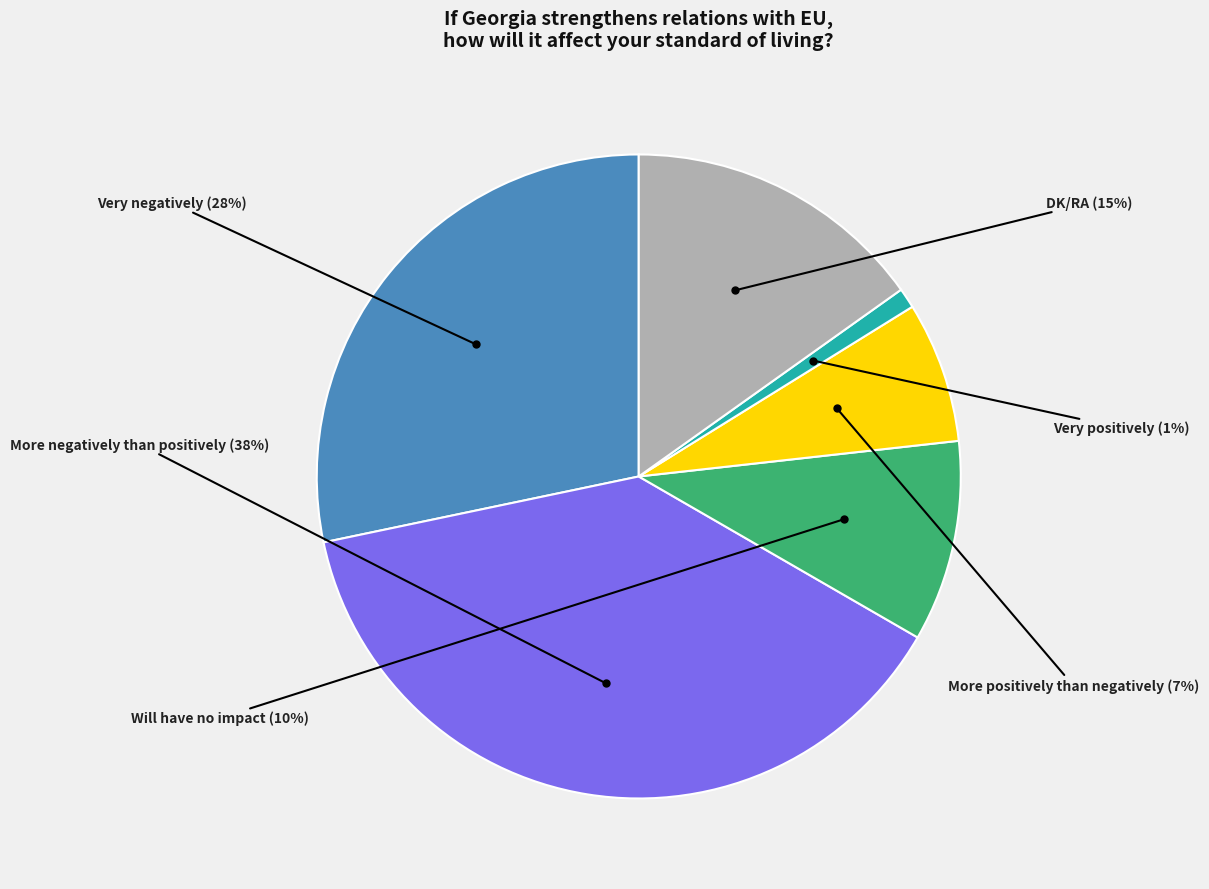

To the nearest percent, what portion does Very positively represent?

1%